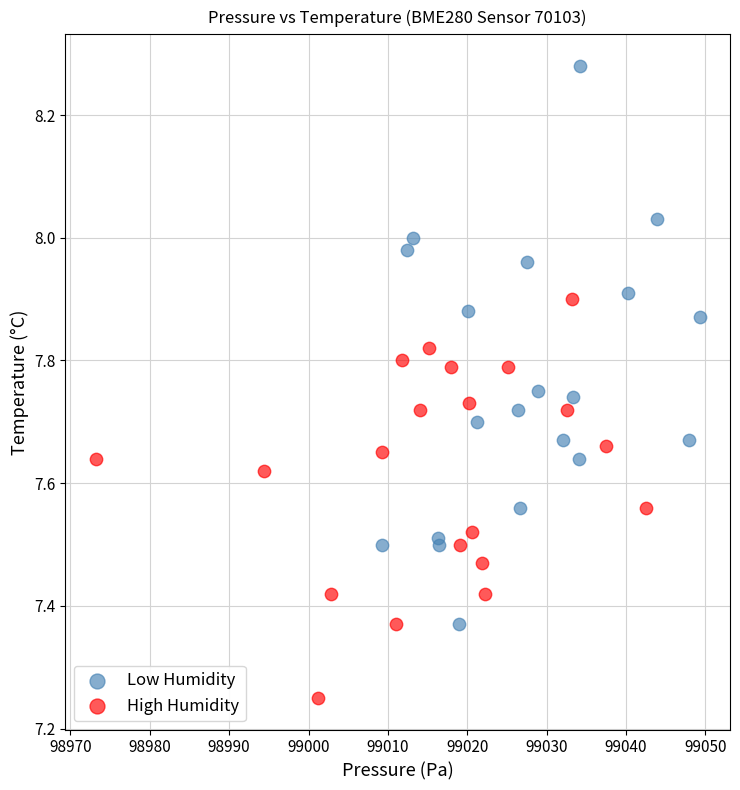

Which series contains the highest Y value?

Low Humidity